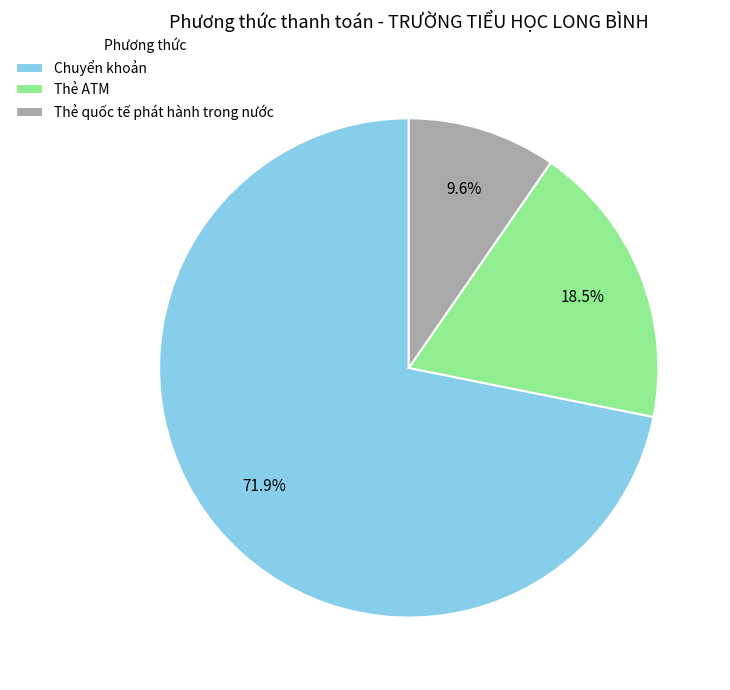

Between Chuyển khoản and Thẻ quốc tế phát hành trong nước, which is larger?

Chuyển khoản